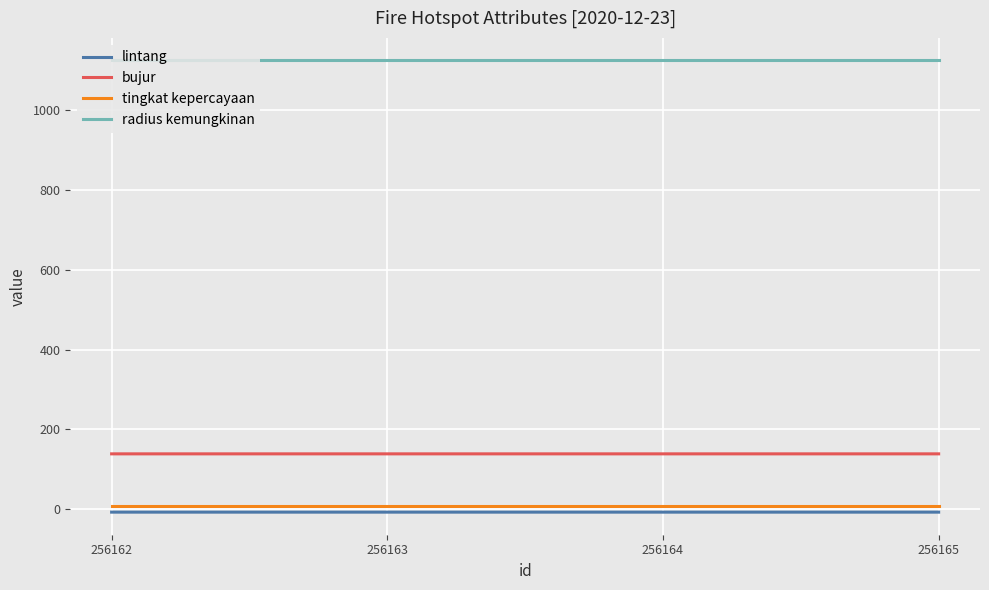

True or false: tingkat kepercayaan and lintang cross at least once.

False